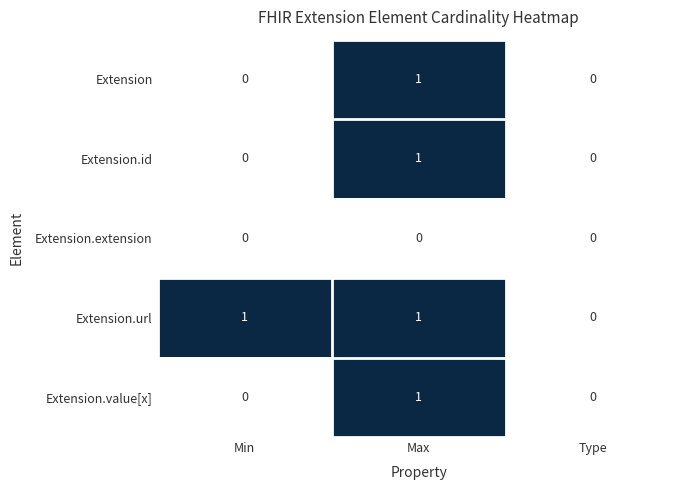

What is the total value across all series at Max?

4